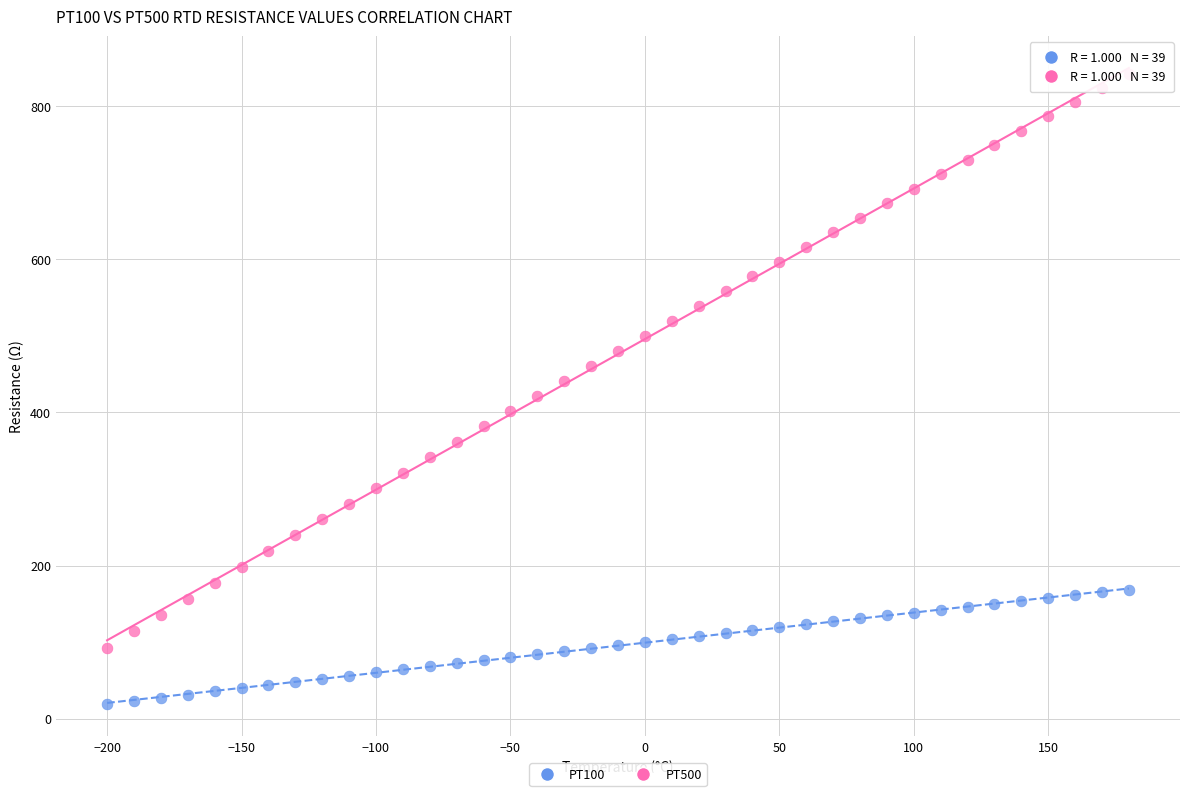

Which series reaches the minimum Y coordinate?

PT100